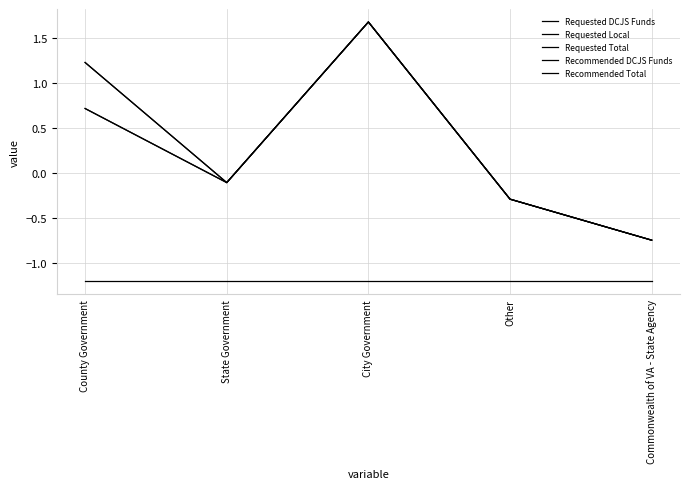

What is the maximum value for Requested Local?

-1.2